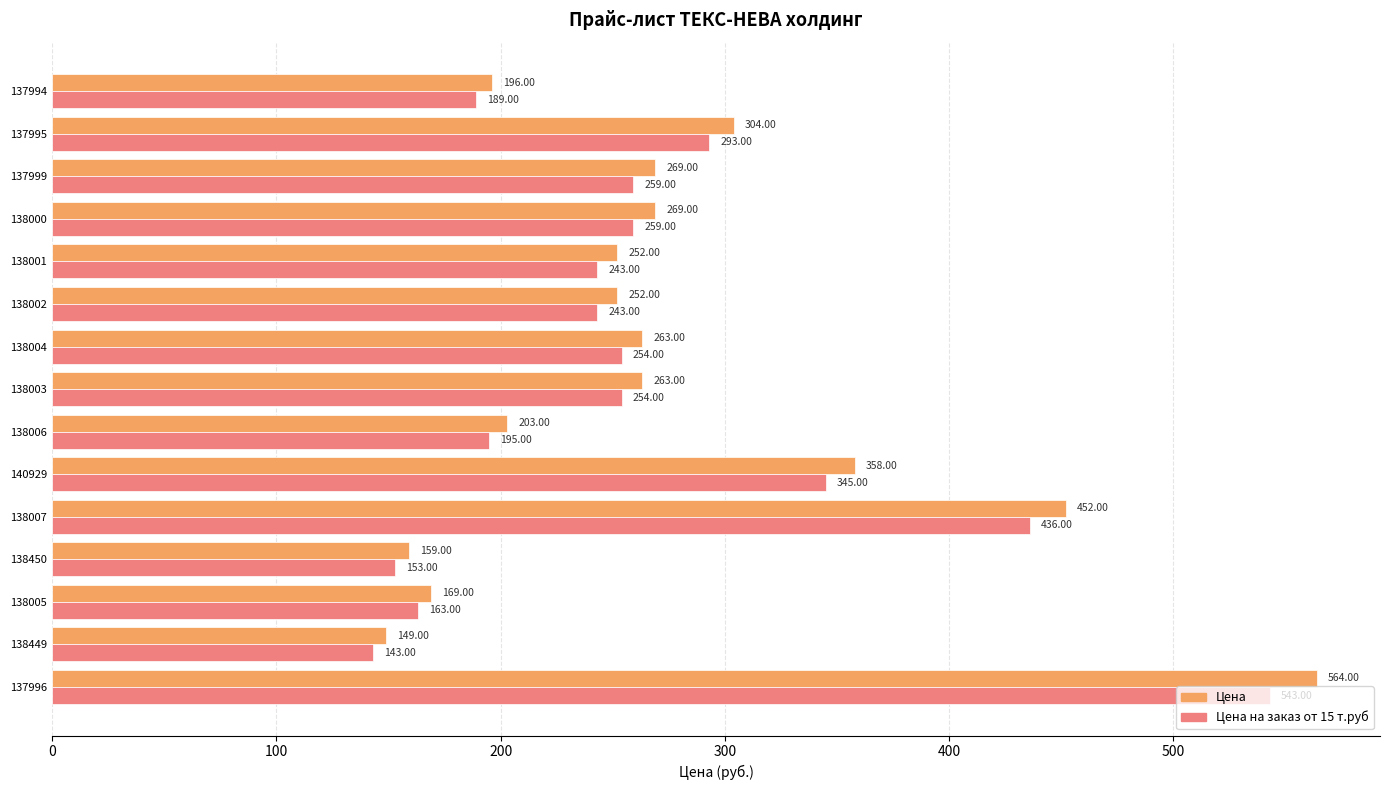

Which series has the largest range (max minus min)?

Цена